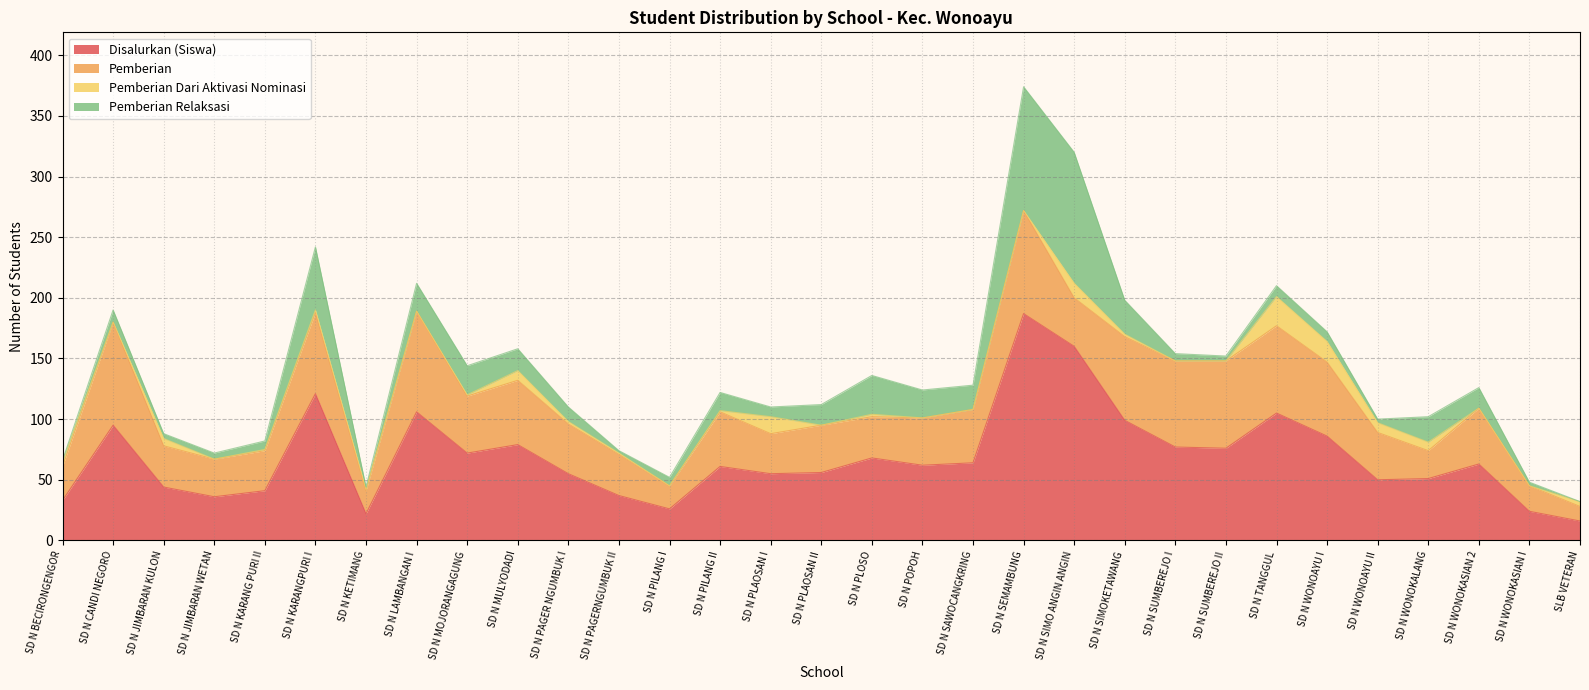

What is the highest value of the Pemberian series?

85